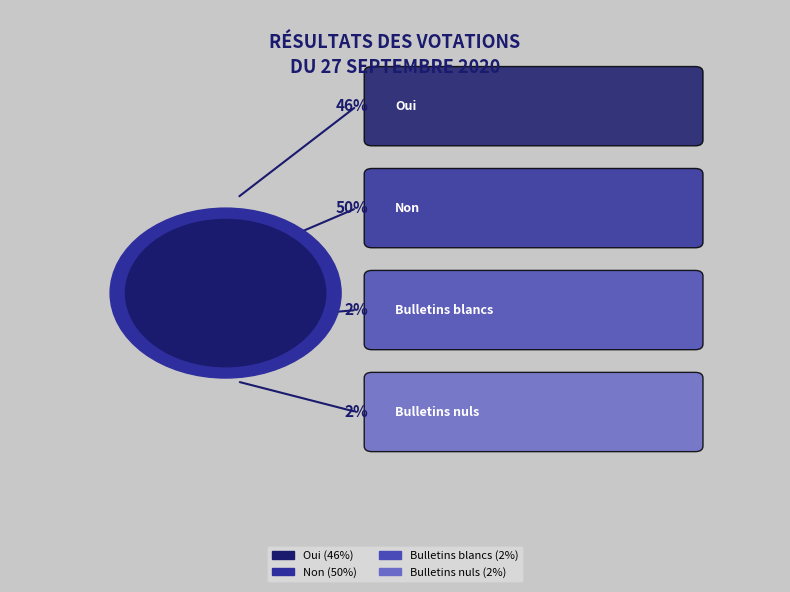

Is it true that Bulletins blancs is 2% of the pie?

True